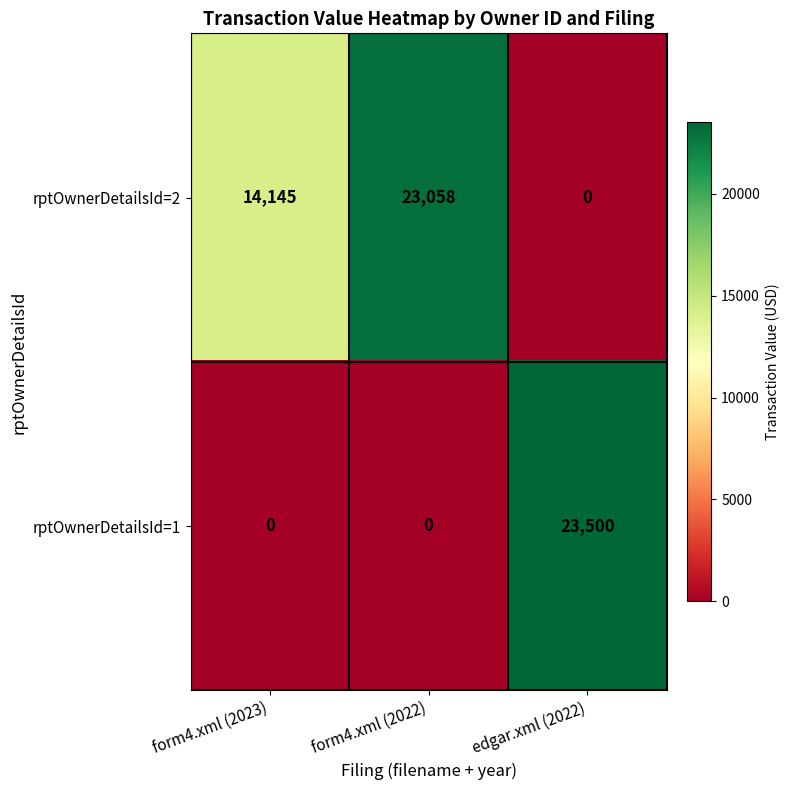

Reading left to right, list all the values displayed in this chart.

rptOwnerDetailsId=2: form4.xml (2023)=14145	form4.xml (2022)=23058	edgar.xml (2022)=0
rptOwnerDetailsId=1: form4.xml (2023)=0	form4.xml (2022)=0	edgar.xml (2022)=23500